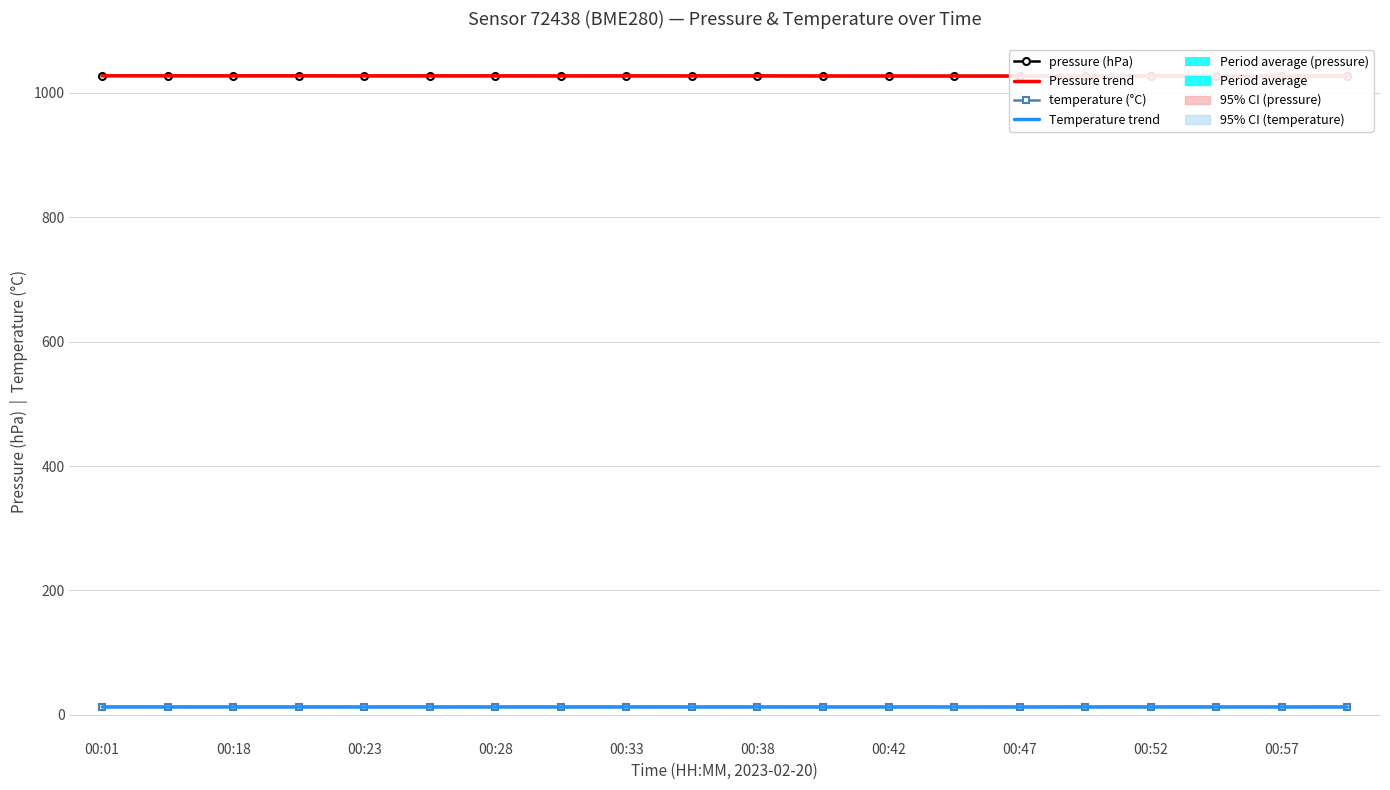

Which label corresponds to the largest value in the chart?

00:01